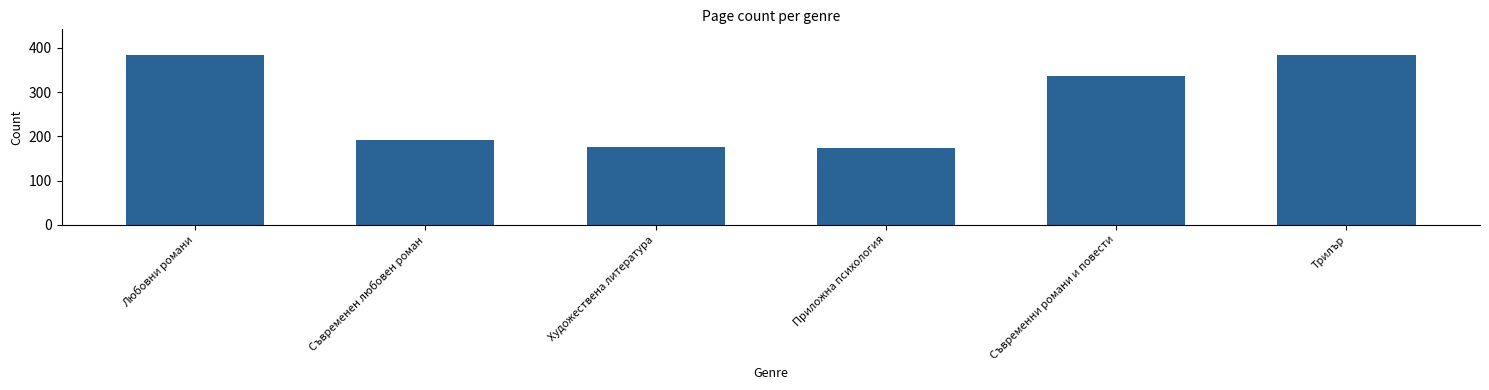

What is the change in value from Приложна психология to Съвременни романи и повести?

+162